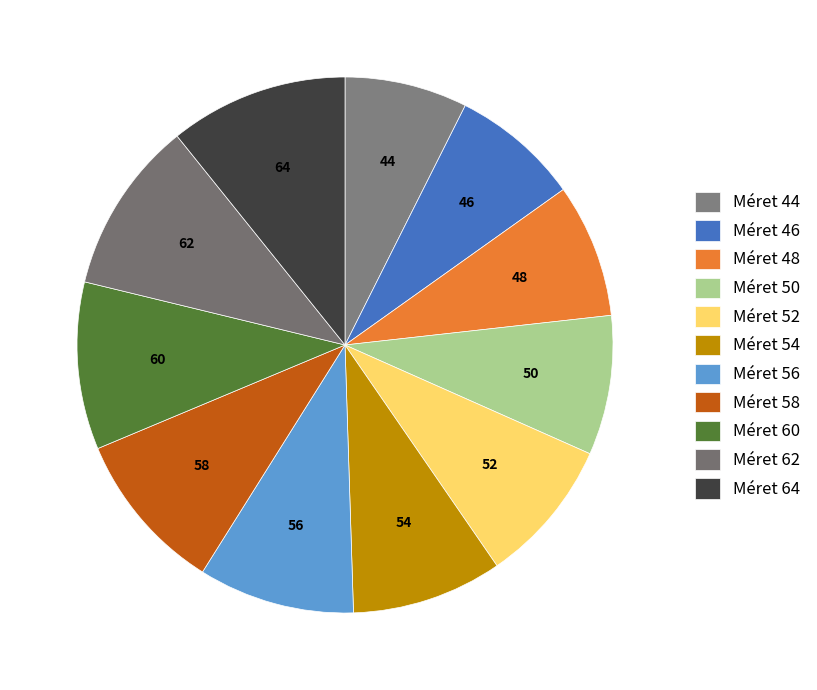

Rank the categories by value from highest to lowest.

64, 62, 60, 58, 56, 54, 52, 50, 48, 46, 44